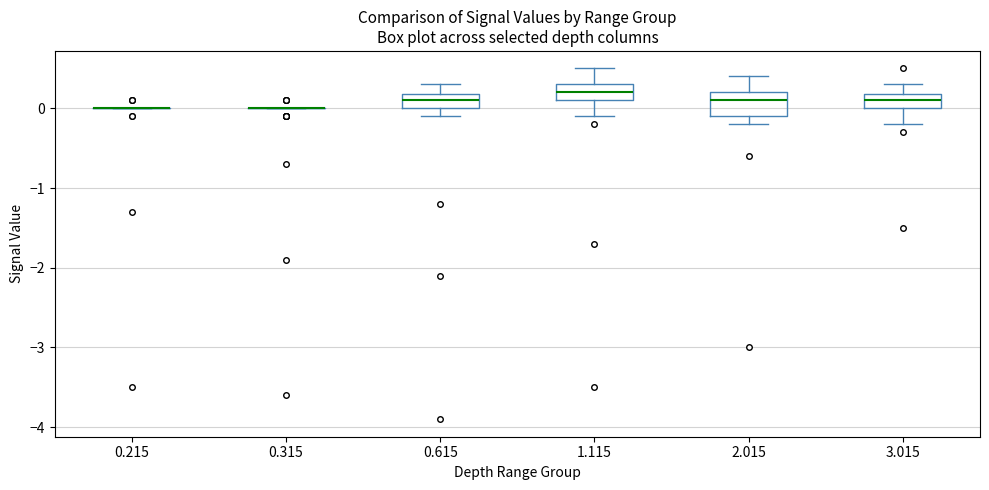

Where does the median line of the box at x = 1.115 sit on the y-axis? The values are not printed on the chart, so give them approximately, as read against the axis.

0.2